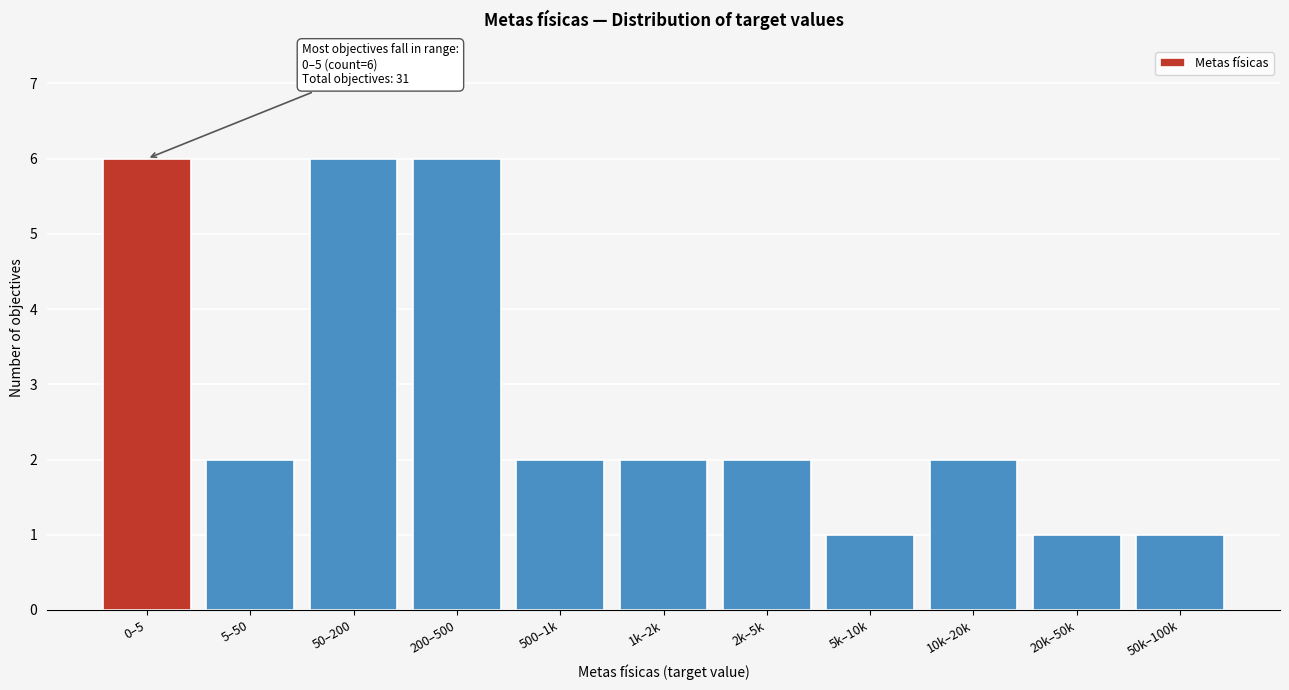

Reading left to right, what are all the values shown in this chart?

0–5=6	5–50=2	50–200=6	200–500=6	500–1k=2	1k–2k=2	2k–5k=2	5k–10k=1	10k–20k=2	20k–50k=1	50k–100k=1